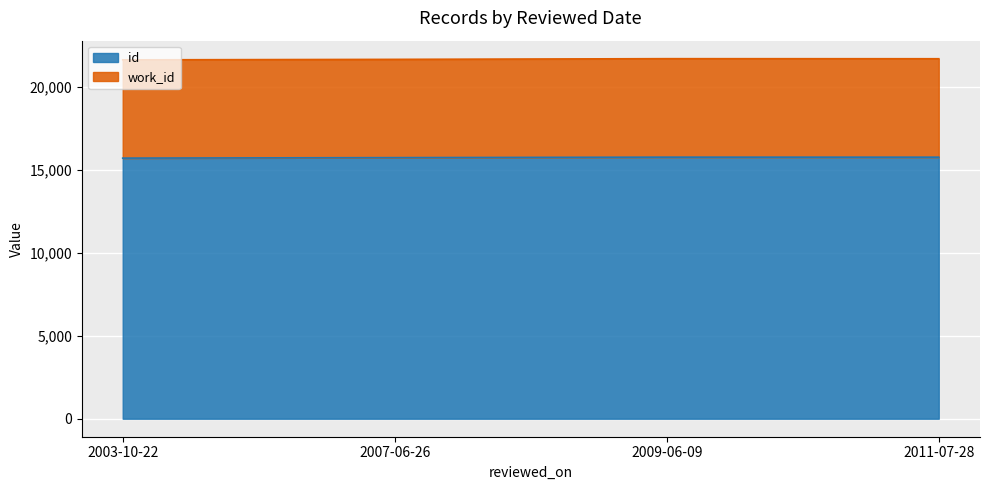

What is the minimum value for id?

15713